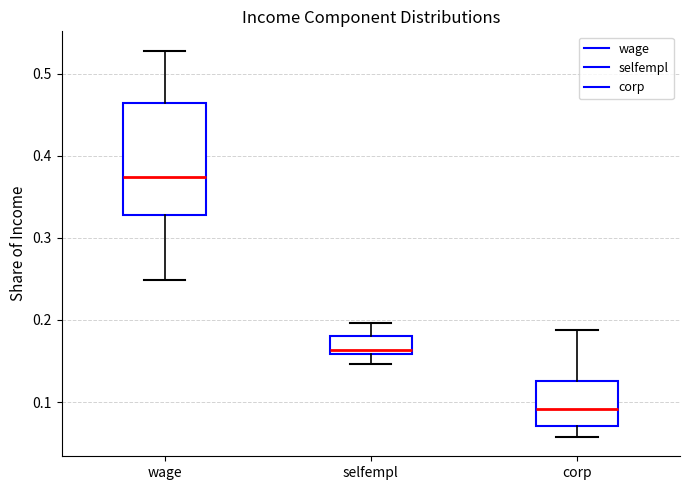

Where is the upper edge of the box for wage on the y-axis? The values are not printed on the chart, so give them approximately, as read against the axis.

0.46